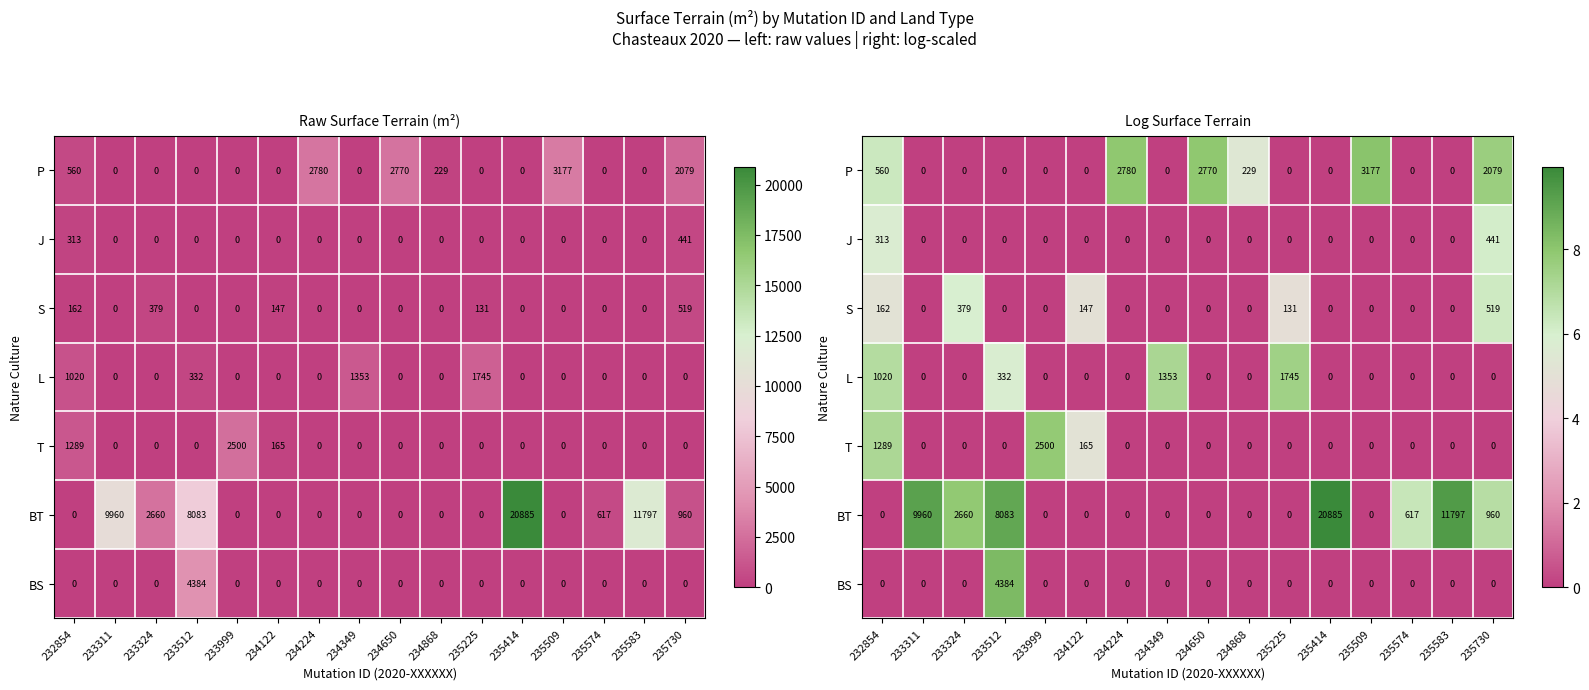

Is it true that J equals 0.0 at 235583?

True